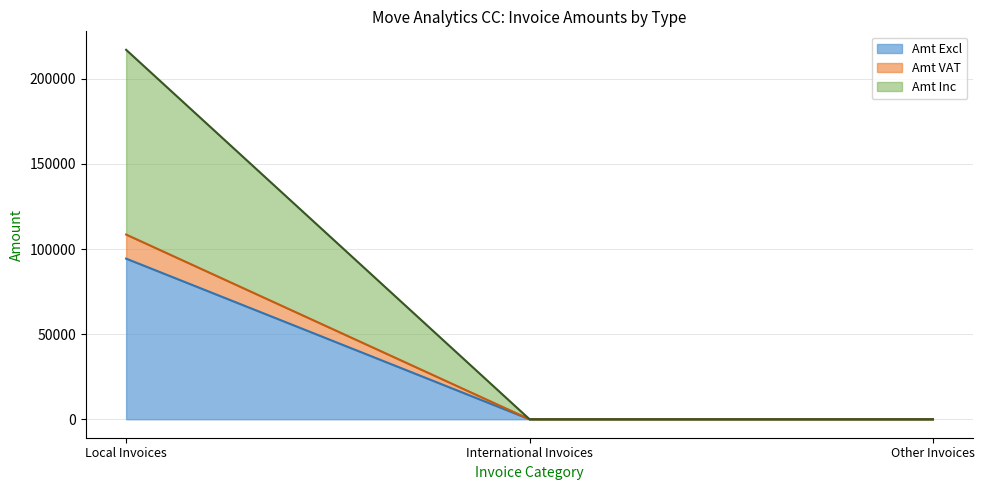

How many distinct data groups are displayed?

3